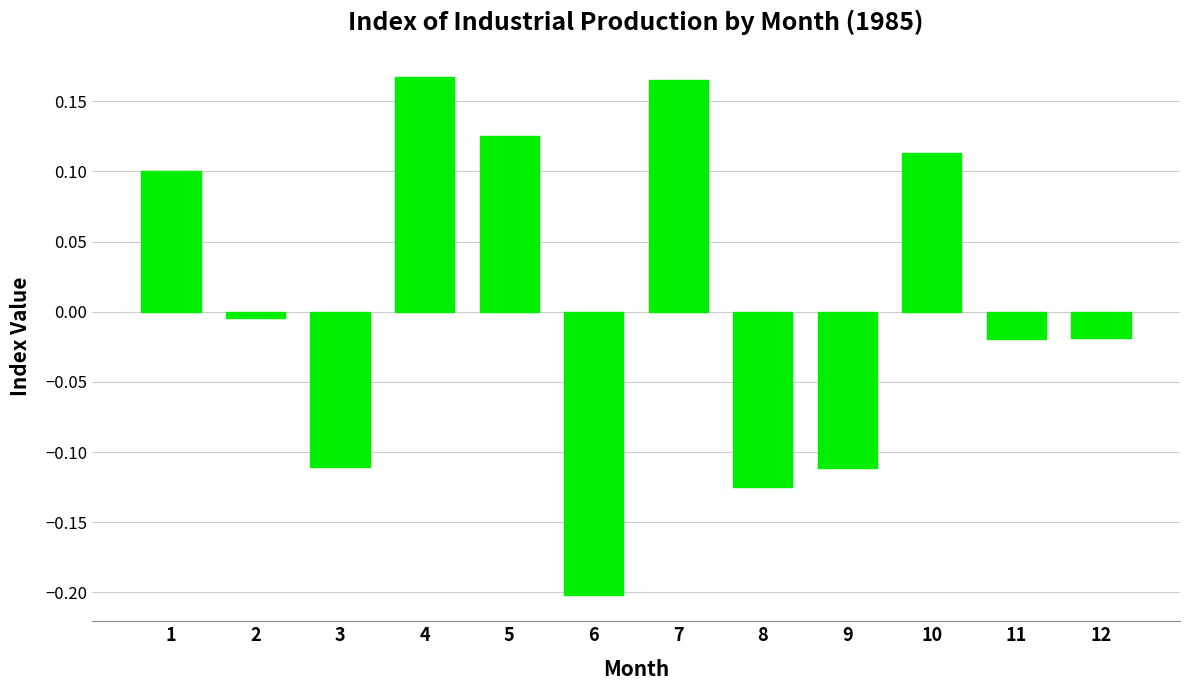

The value at 5 is 0.1. True or false?

True